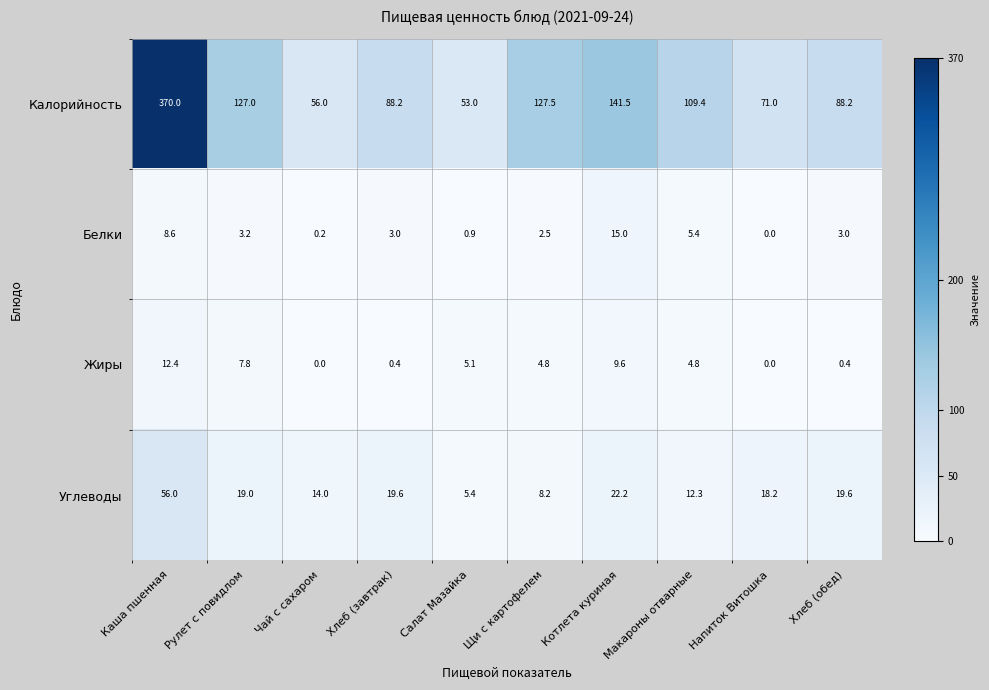

What is the difference between the highest and lowest values at Чай с сахаром?

56.0